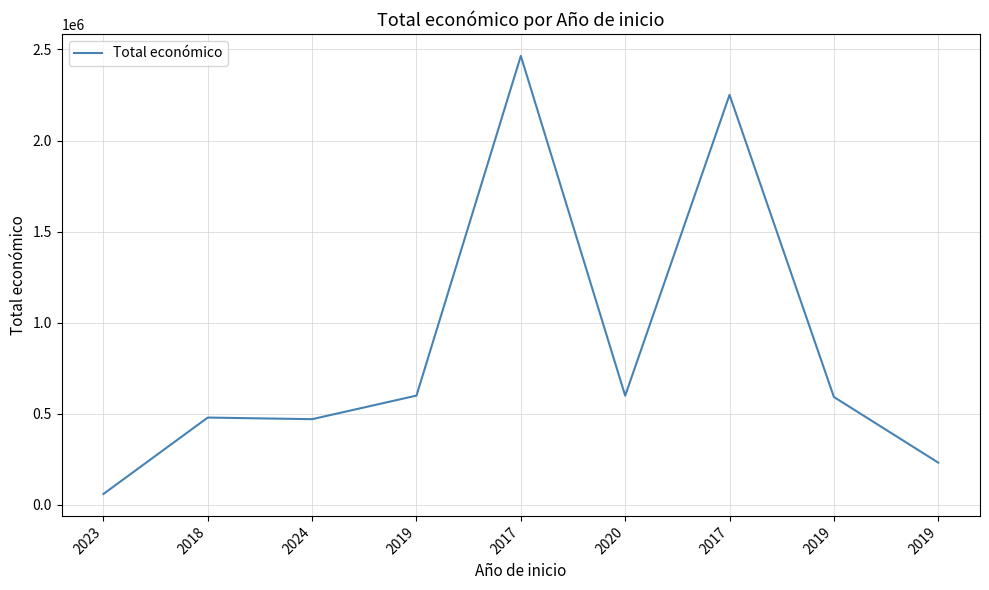

The chart shows a value of 405517 at 2019. True or false?

False